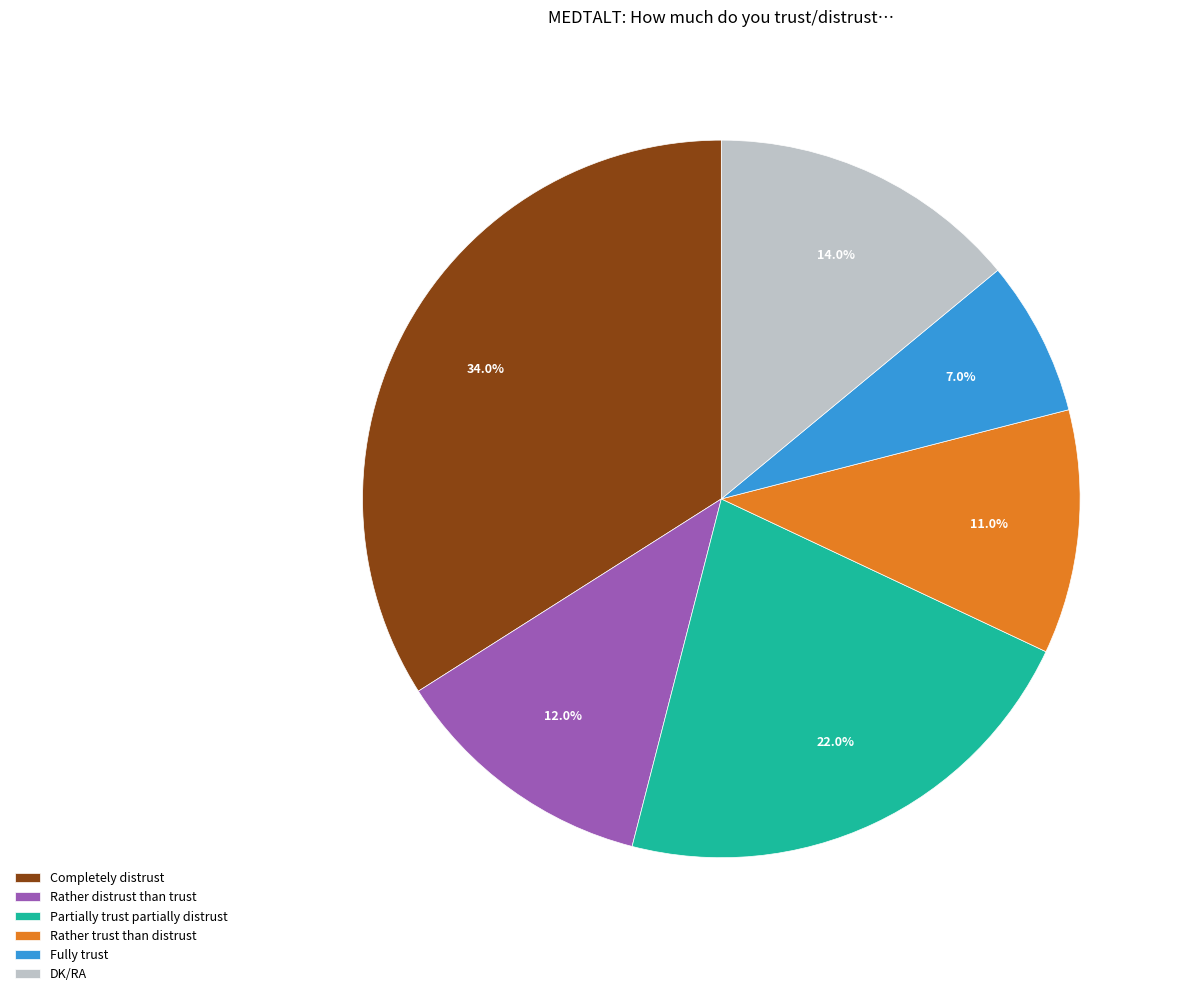

To the nearest percent, what portion does Rather distrust than trust represent?

12%